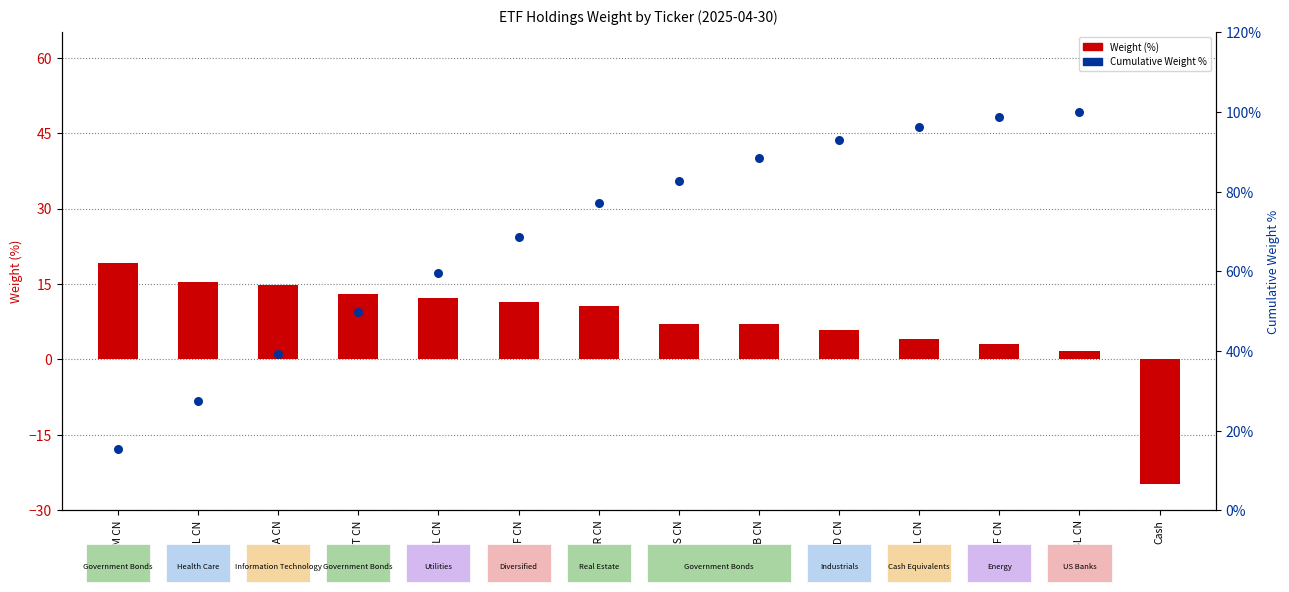

Which has a higher value, HUTL CN or HUBL CN?

HUTL CN